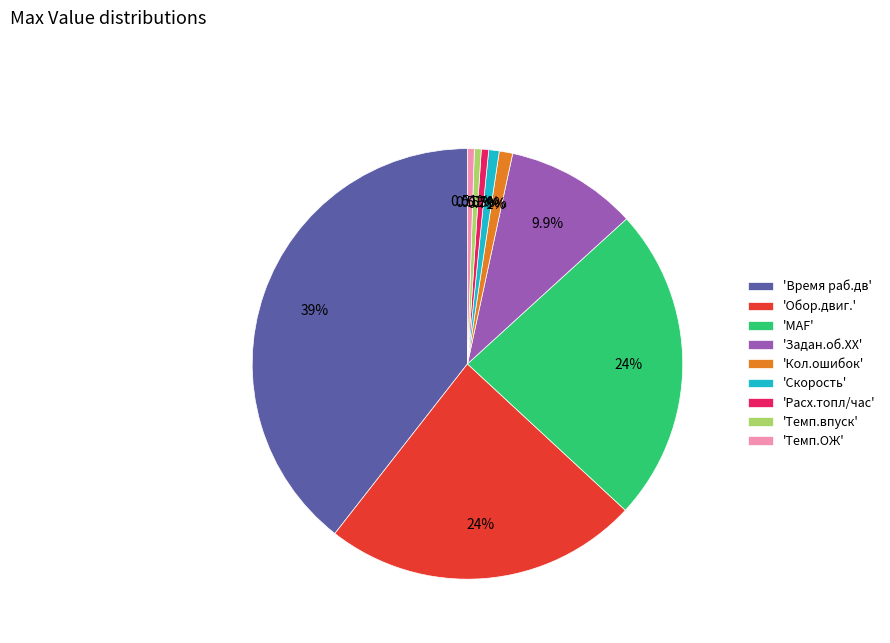

Is 'Задан.об.ХХ' the majority of the pie?

No